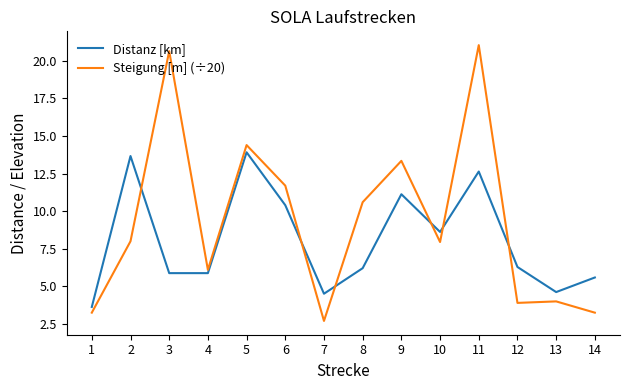

The Steigung [m] (÷20) series shows 4.7 at 9. True or false?

False